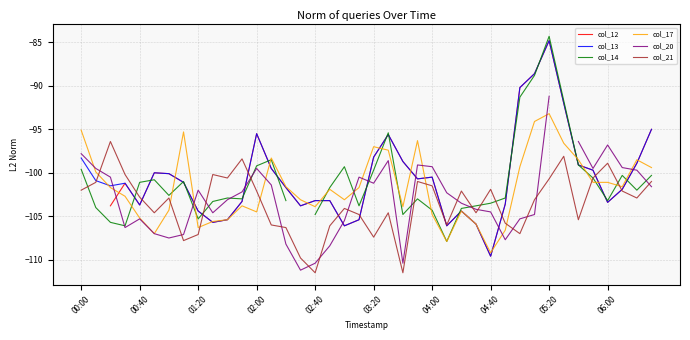

What is the lowest value of the col_12 series?

-109.6